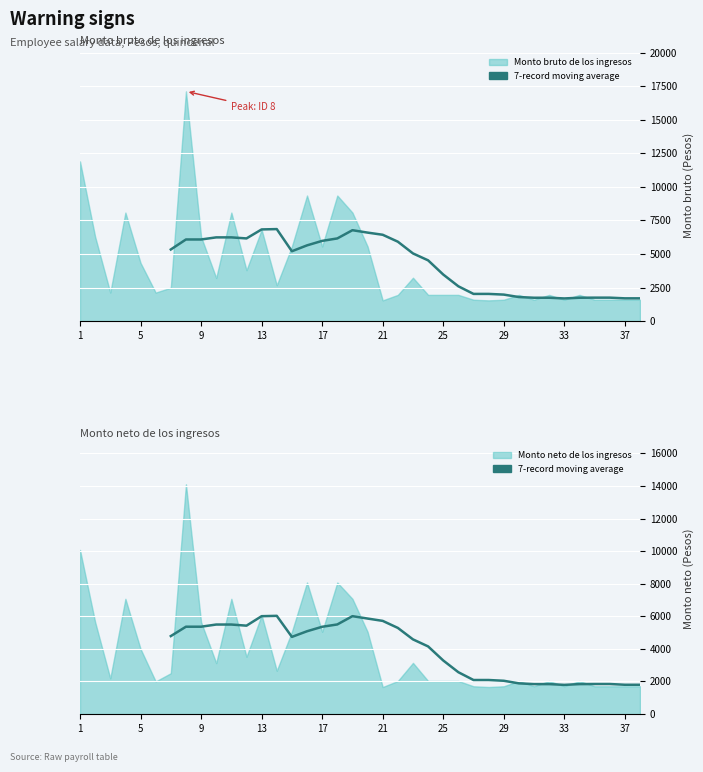

Approximately how many times larger is the value at 33 compared to 21?

1.0